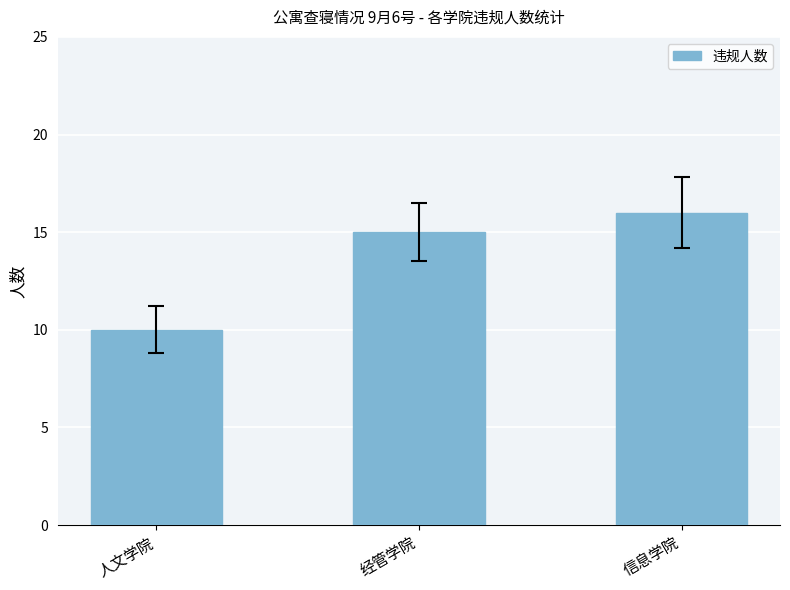

Which has a higher value, 人文学院 or 经管学院?

经管学院